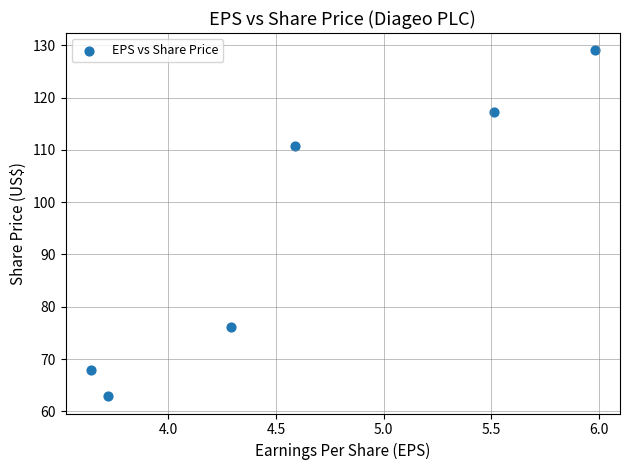

What is the range of Y values (max minus min)?

66.2